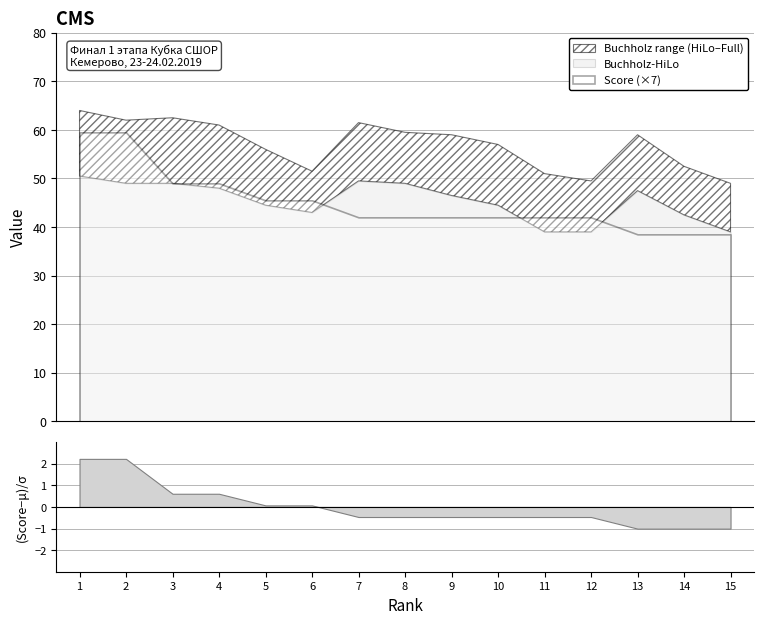

What is the difference between the second highest and minimum values in the Buchholz-HiLo series?

10.5